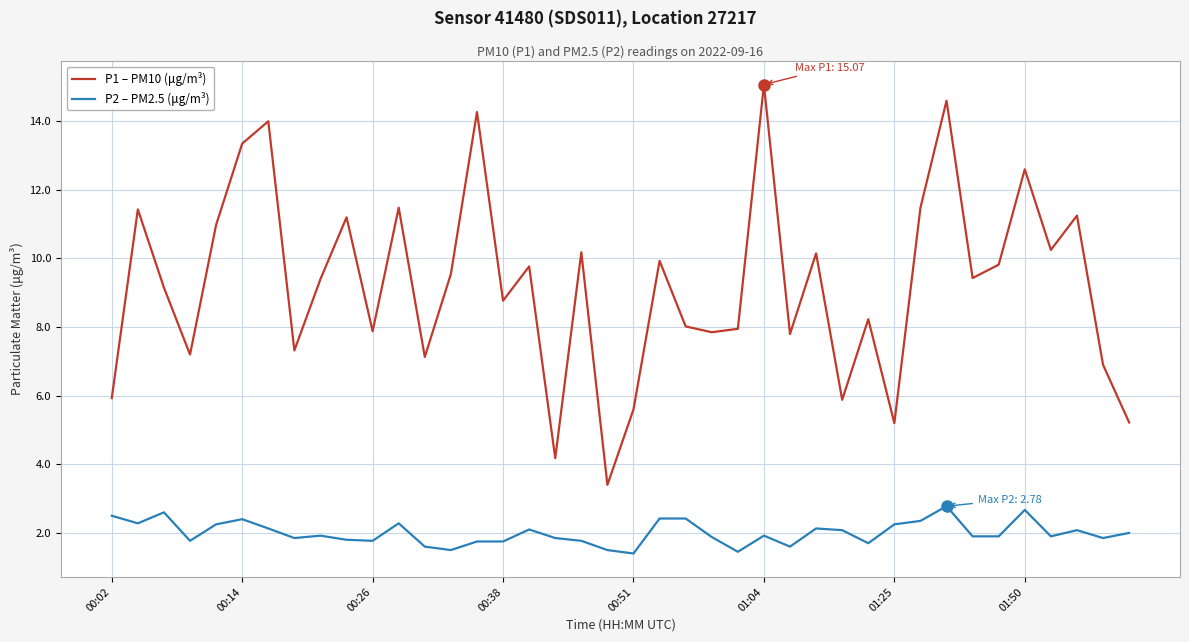

What is the maximum value shown in the chart?

15.1